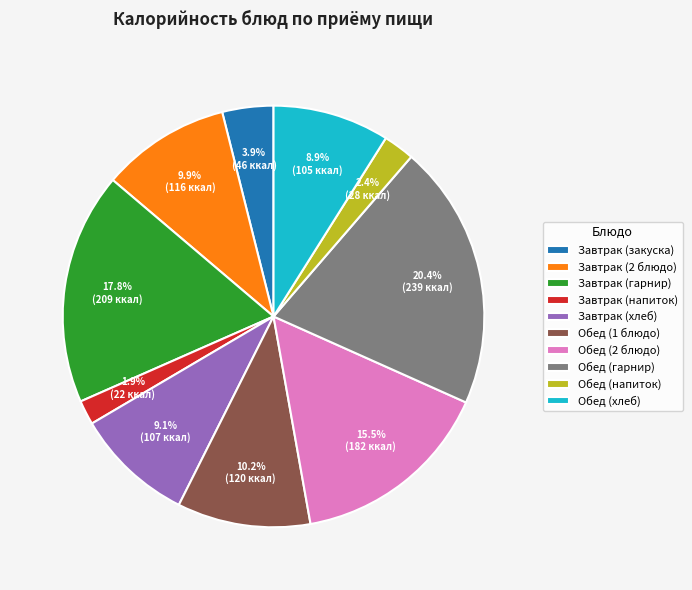

True or false: Обед (напиток) accounts for 10% of the total.

False